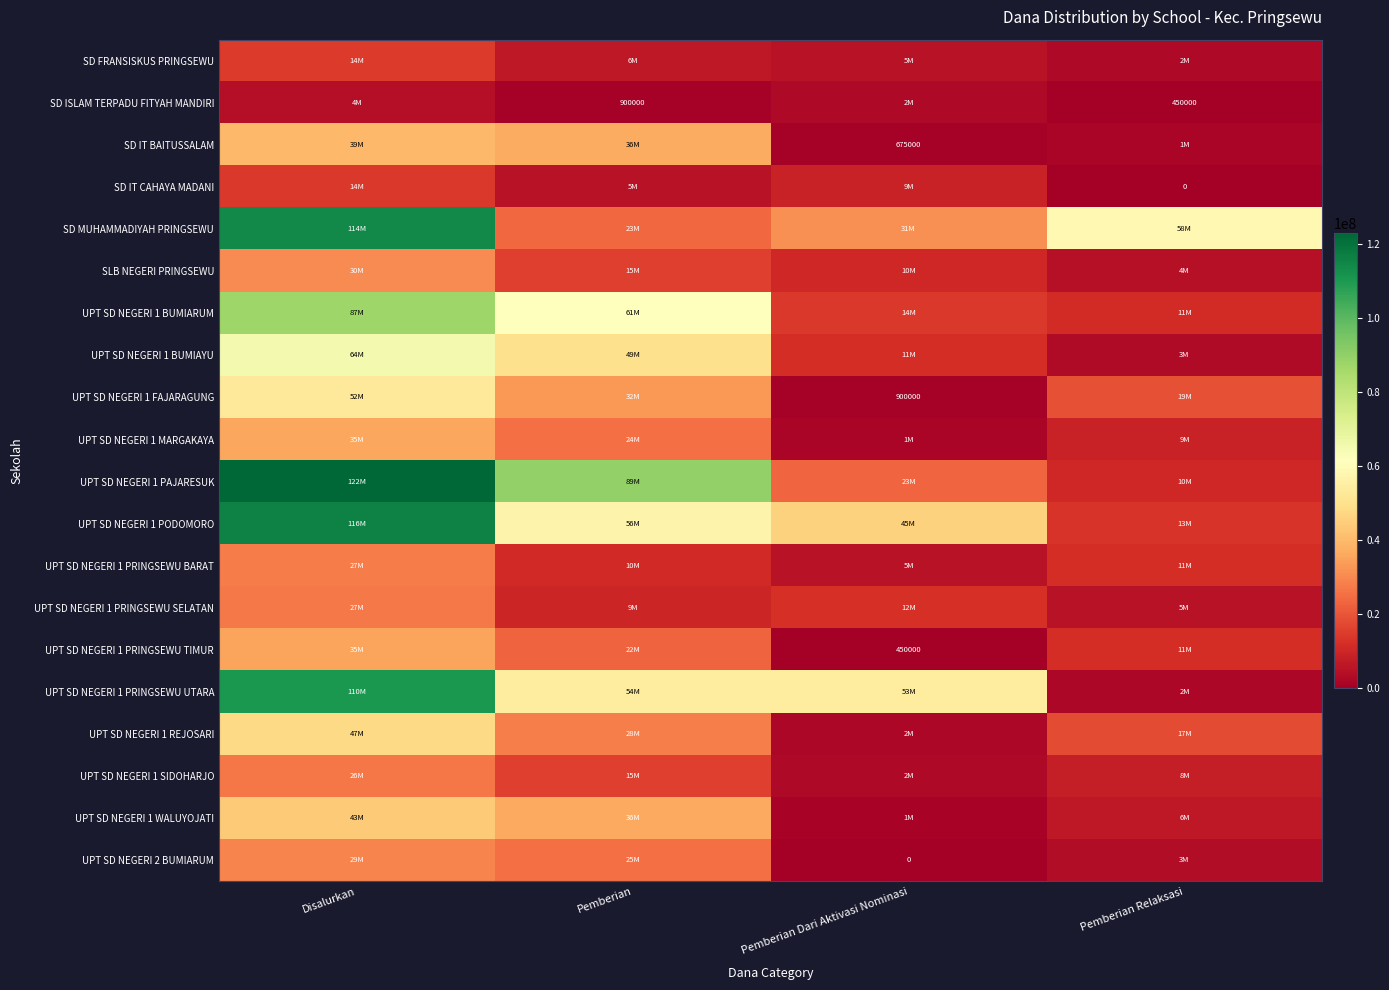

The UPT SD NEGERI 1 BUMIARUM series shows 19981031 at Pemberian Dari Aktivasi Nominasi. True or false?

False